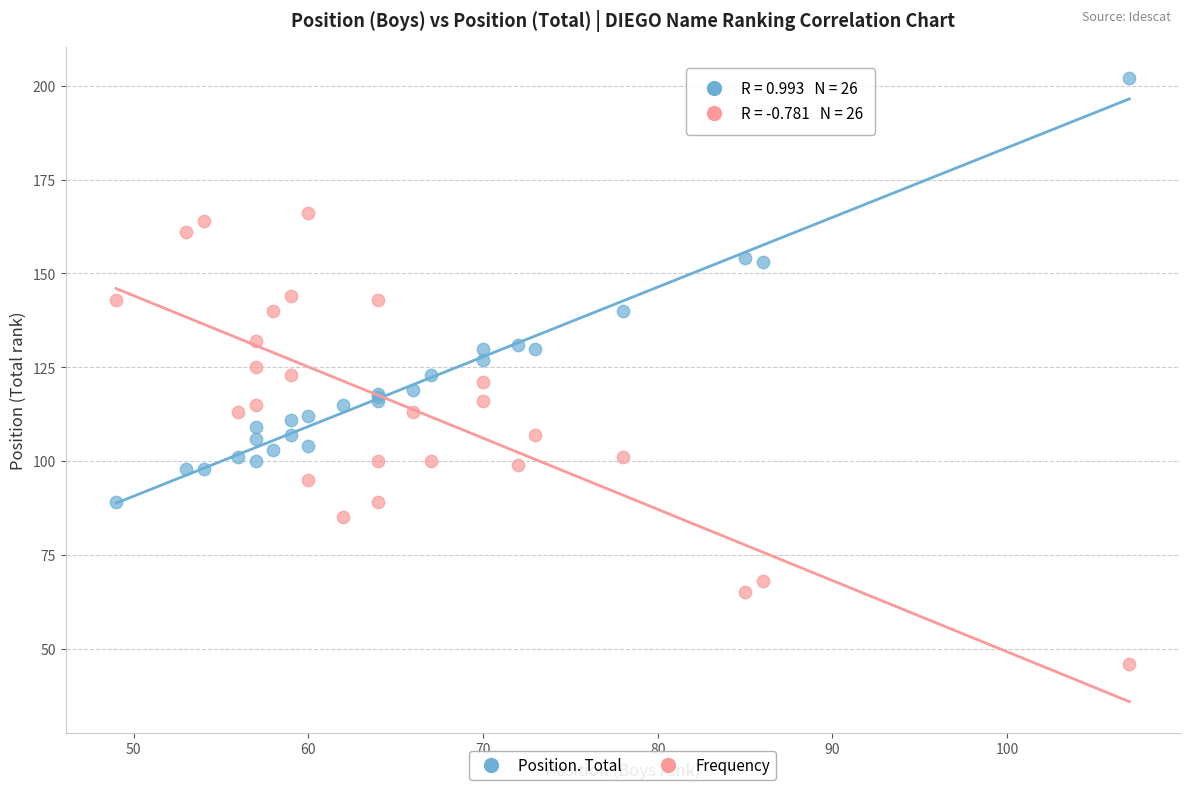

Which series contains the highest Y value?

Position. Total